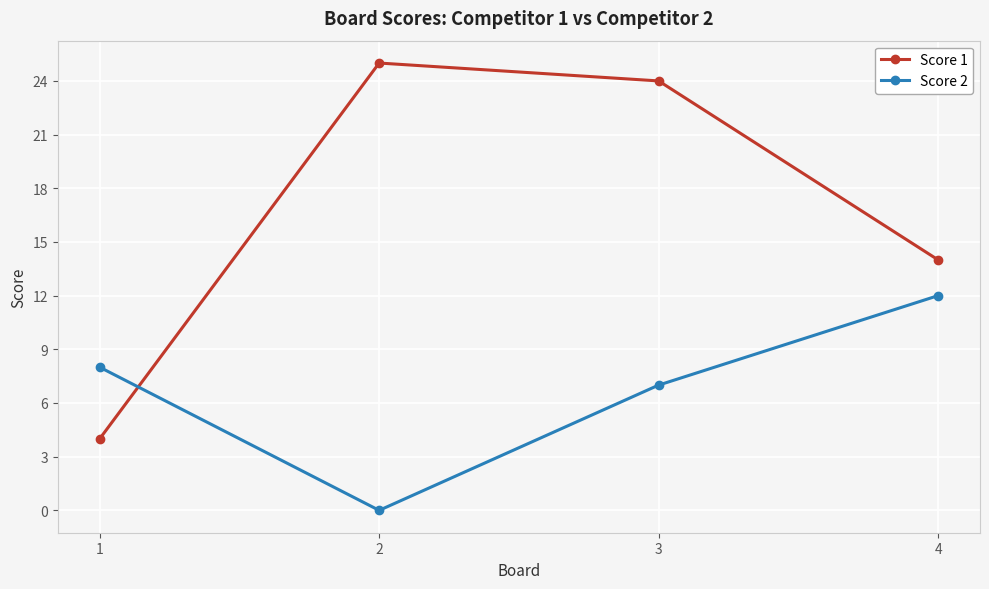

Which series has the widest spread of values?

Score 1